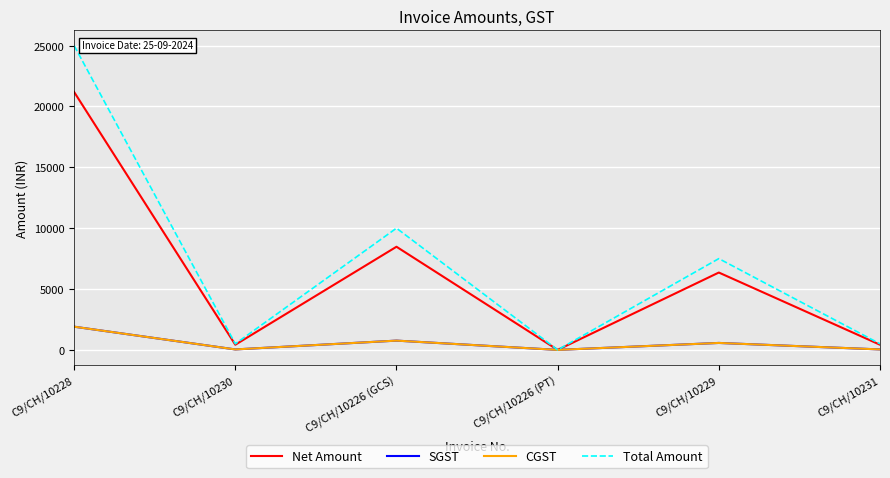

Which has a higher value, C9/CH/10231 or C9/CH/10229?

C9/CH/10229